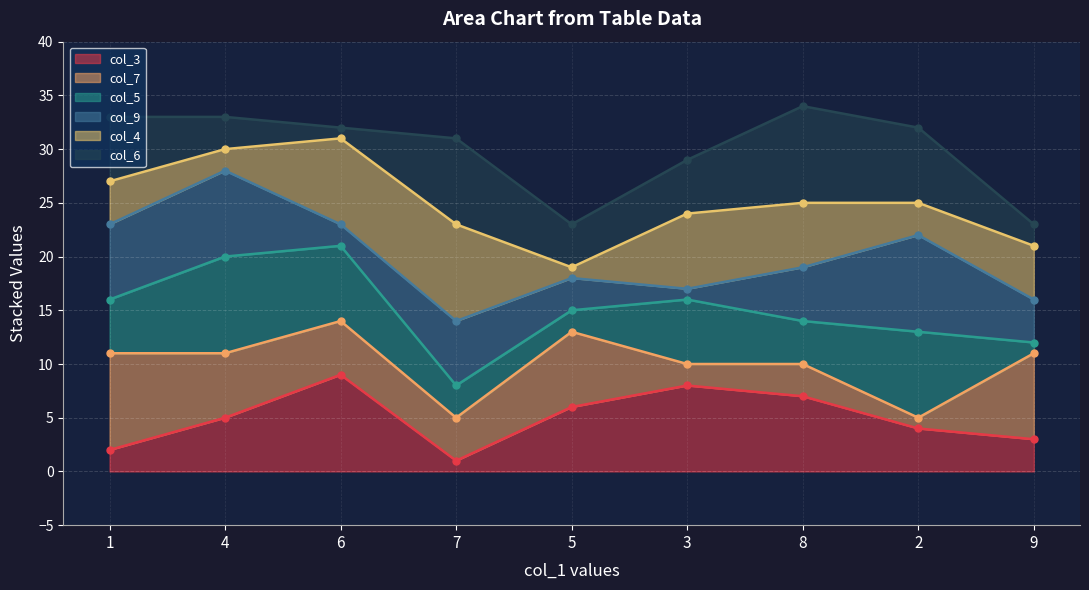

How many interior local valleys does the col_5_line series have?

1